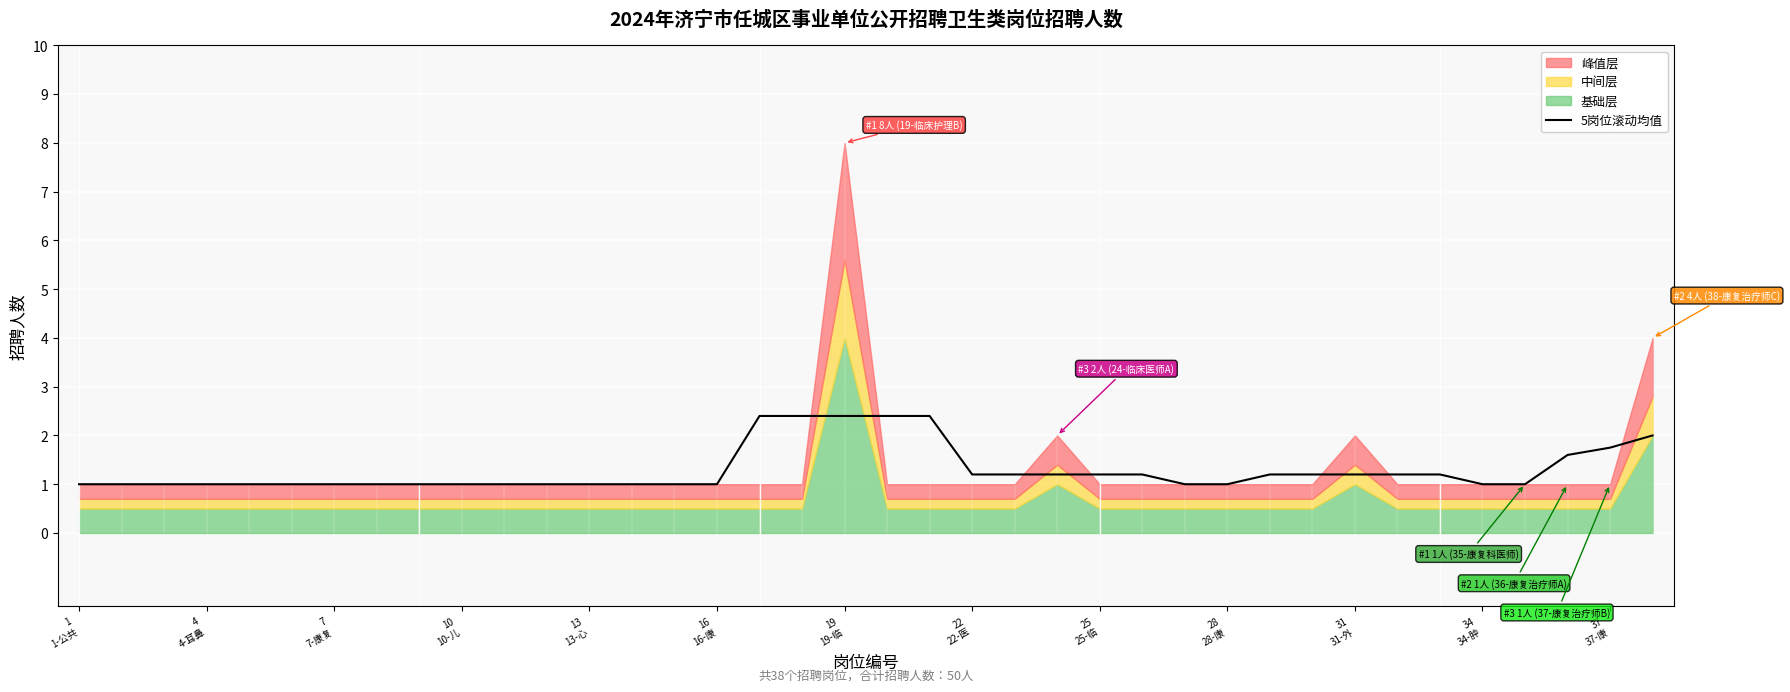

What is the difference between the maximum and minimum values?

1.4